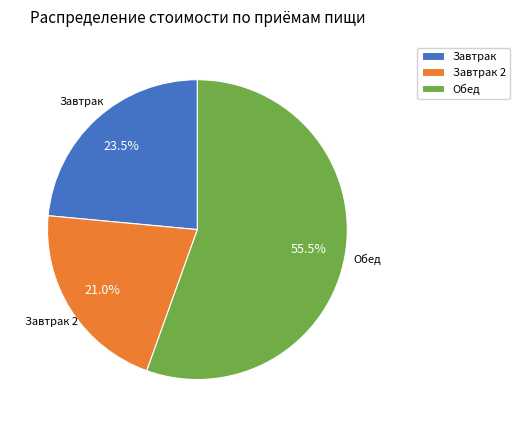

Combined, do Завтрак 2 and Обед account for over 50%?

Yes